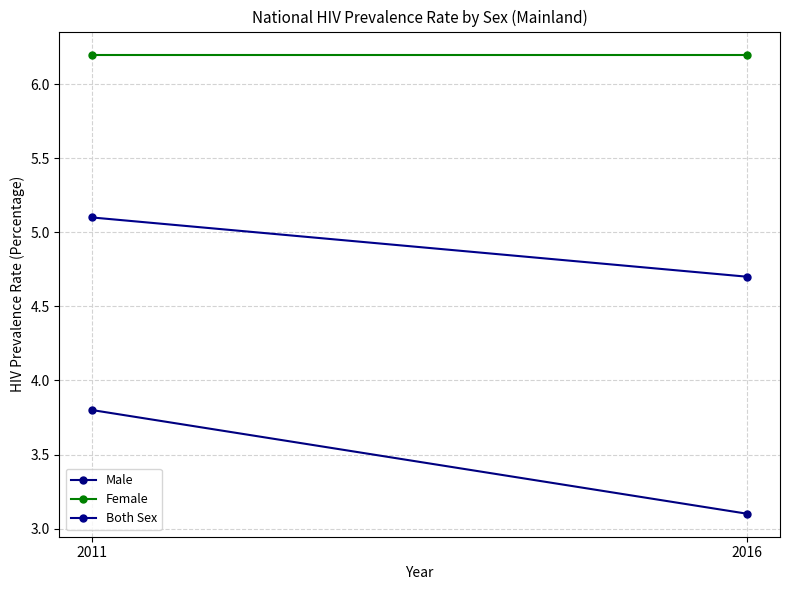

What is the value of the Male point at the 1st from the left?

3.8